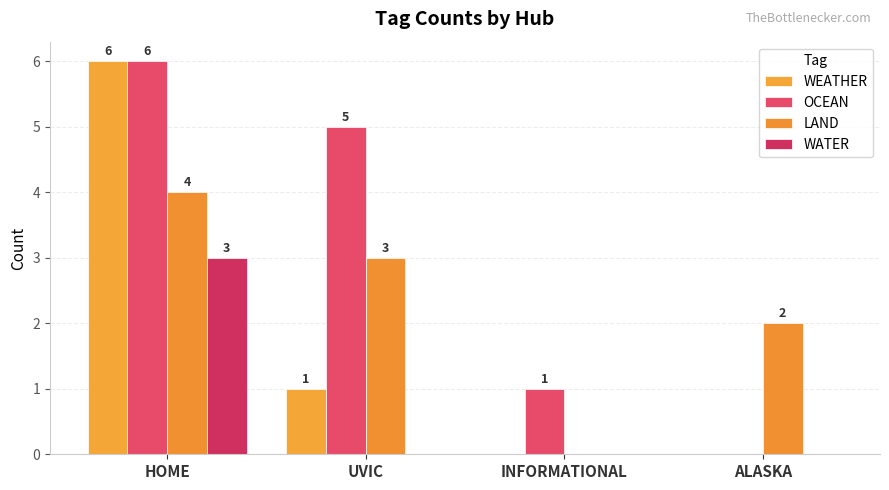

List the labels in order of WATER value, smallest first.

UVIC, INFORMATIONAL, ALASKA, HOME